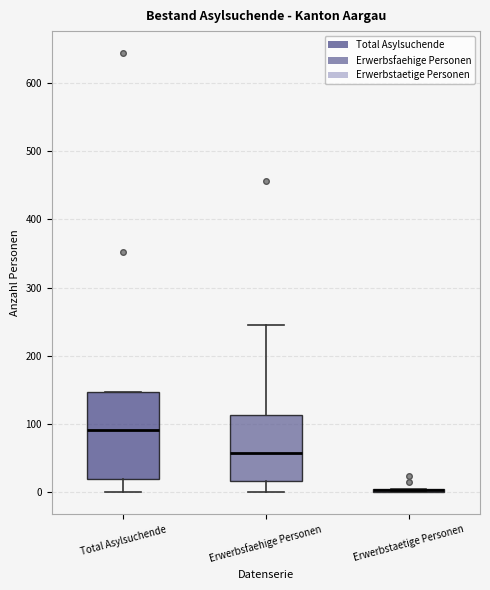

Comparing the boxes themselves (not the whiskers), which one is the tallest?

Total Asylsuchende